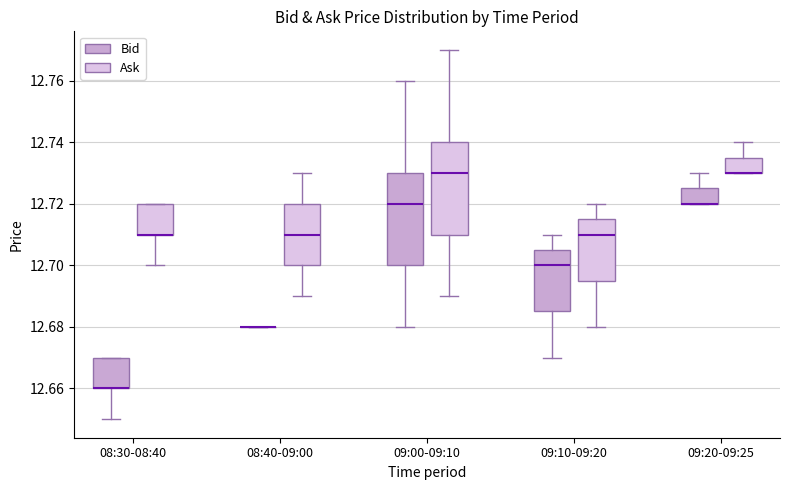

Where is the upper edge of the box for 09:10-09:20 (Ask) on the y-axis? The values are not printed on the chart, so give them approximately, as read against the axis.

12.716